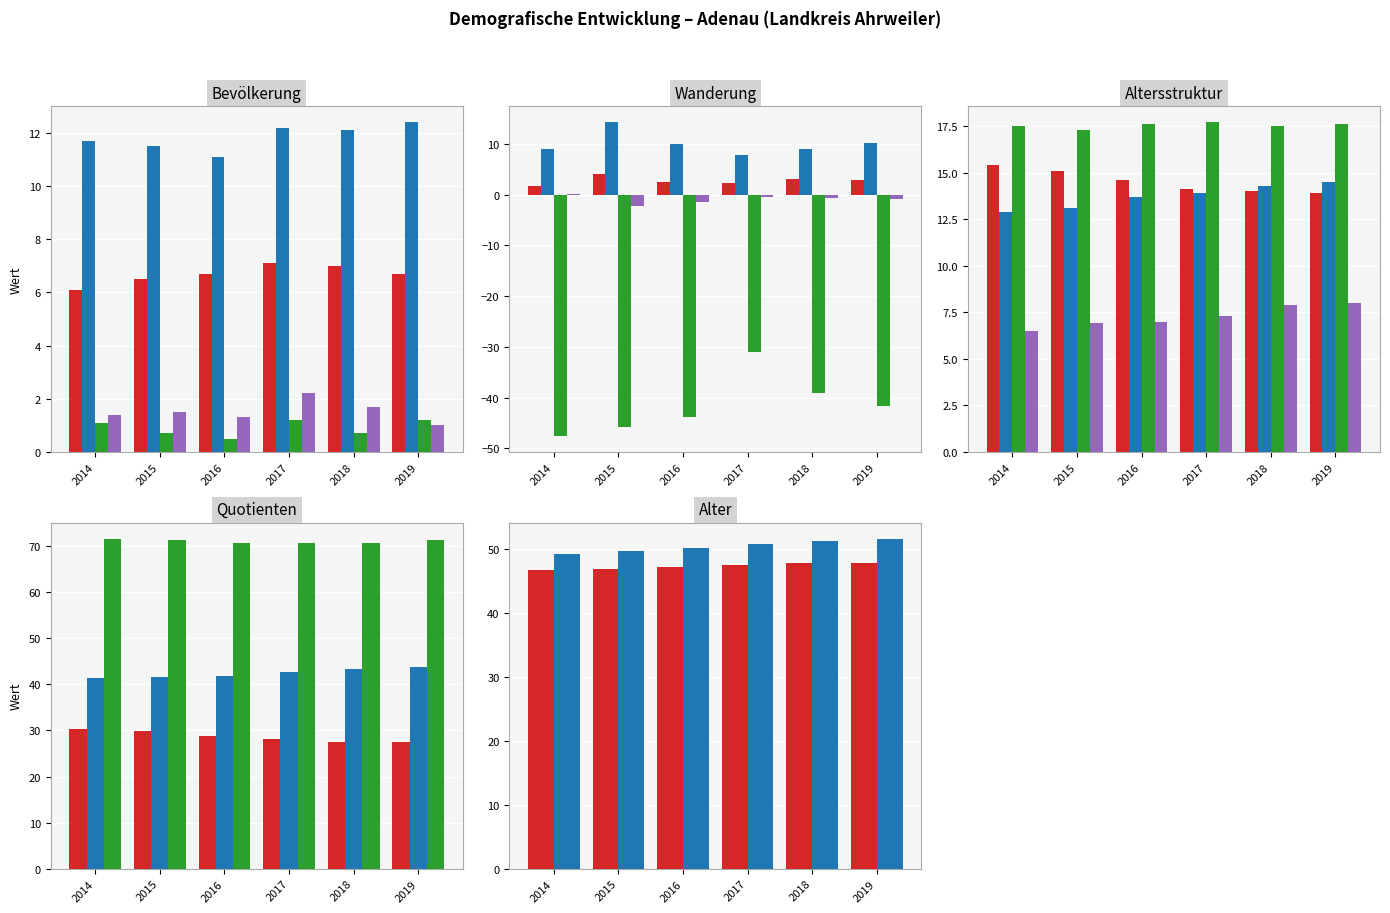

What is the difference between the highest and lowest values at 2015?

10.8